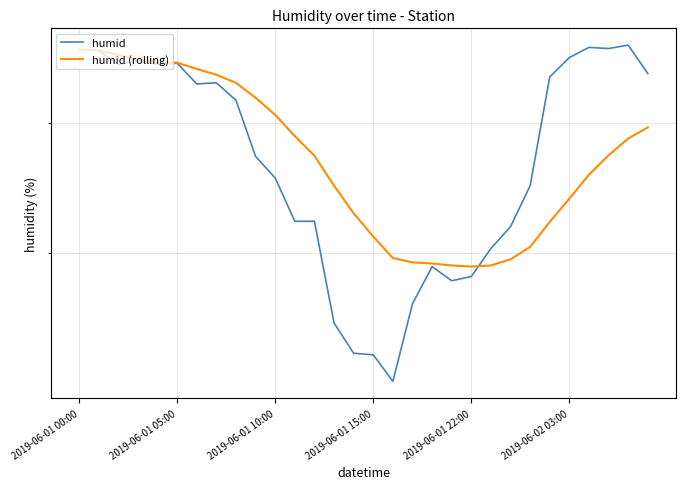

How many times do humid (rolling) and humid cross each other?

1